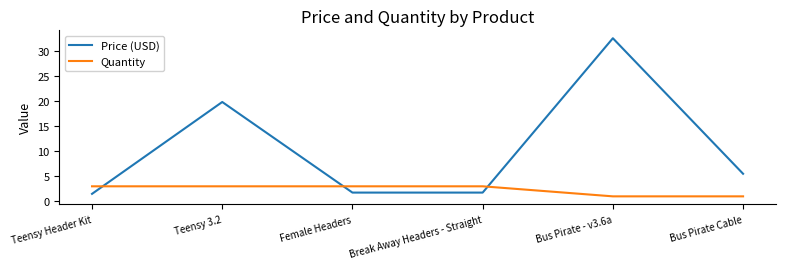

What position from the left is Teensy Header Kit?

1